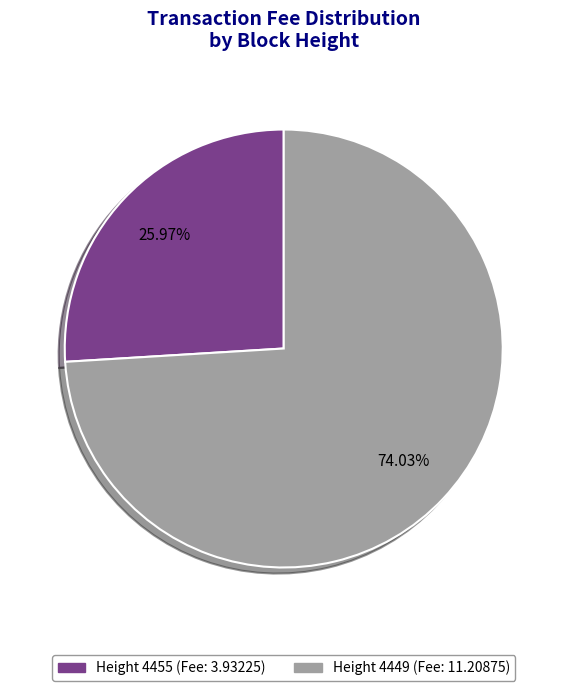

Is there a majority slice in this chart?

Yes